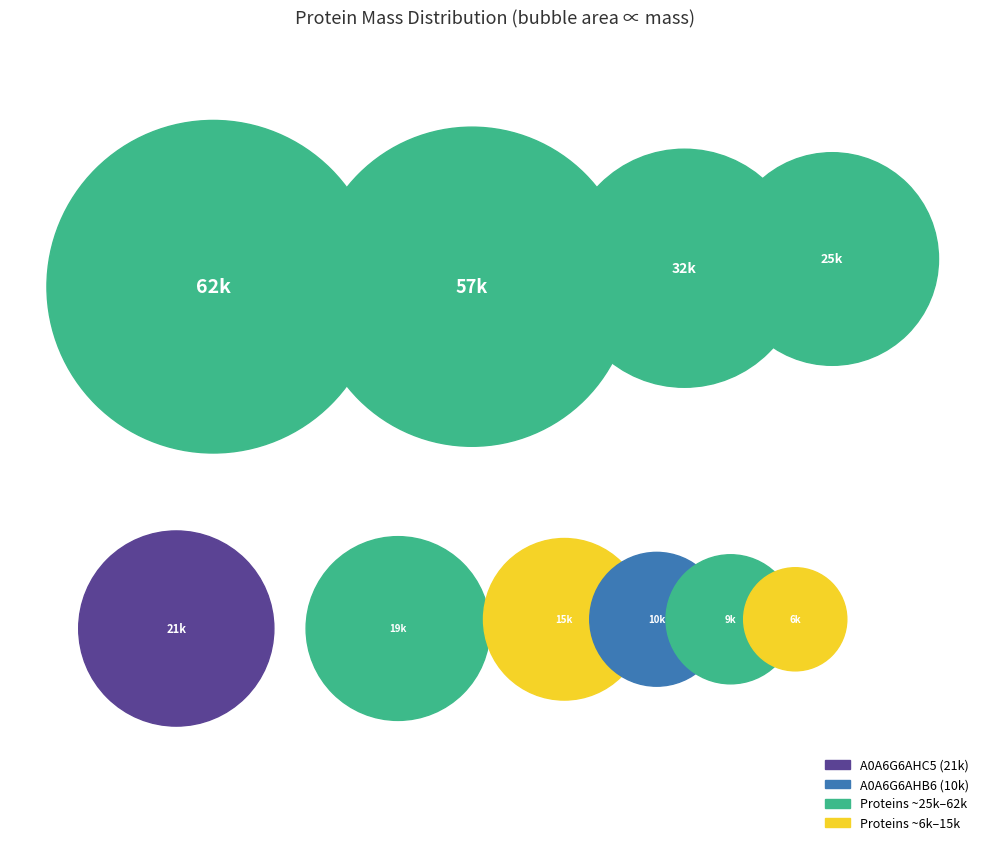

How many slices are in this pie chart?

10